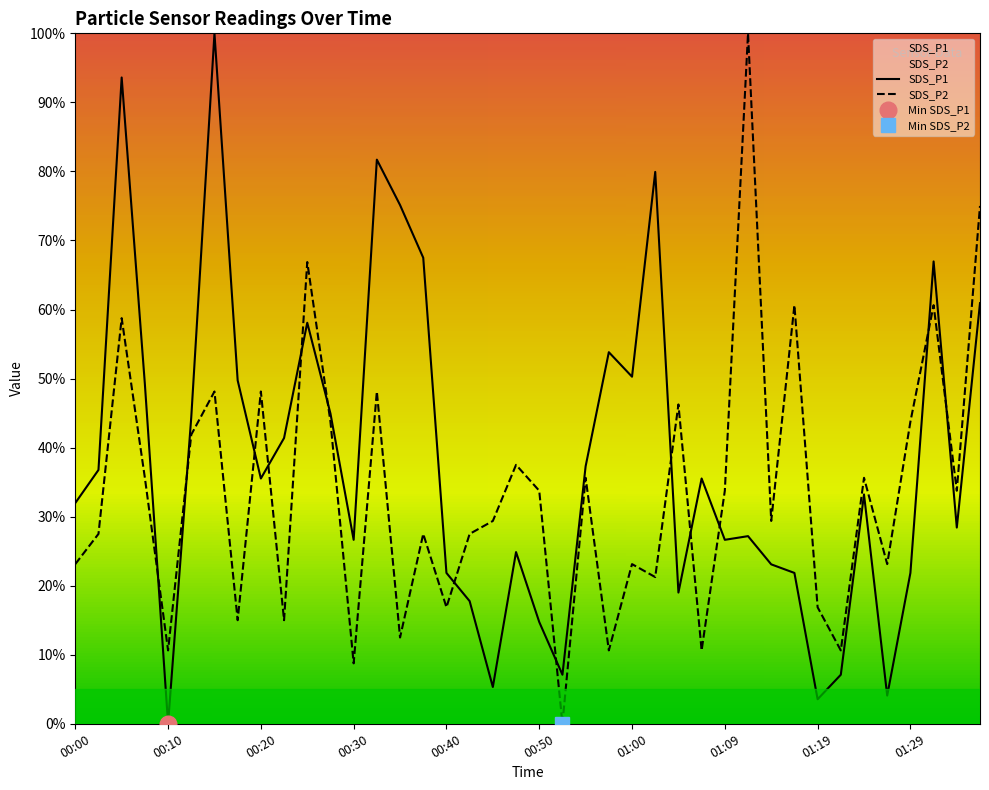

Where is the first local minimum for SDS_P2?

00:10